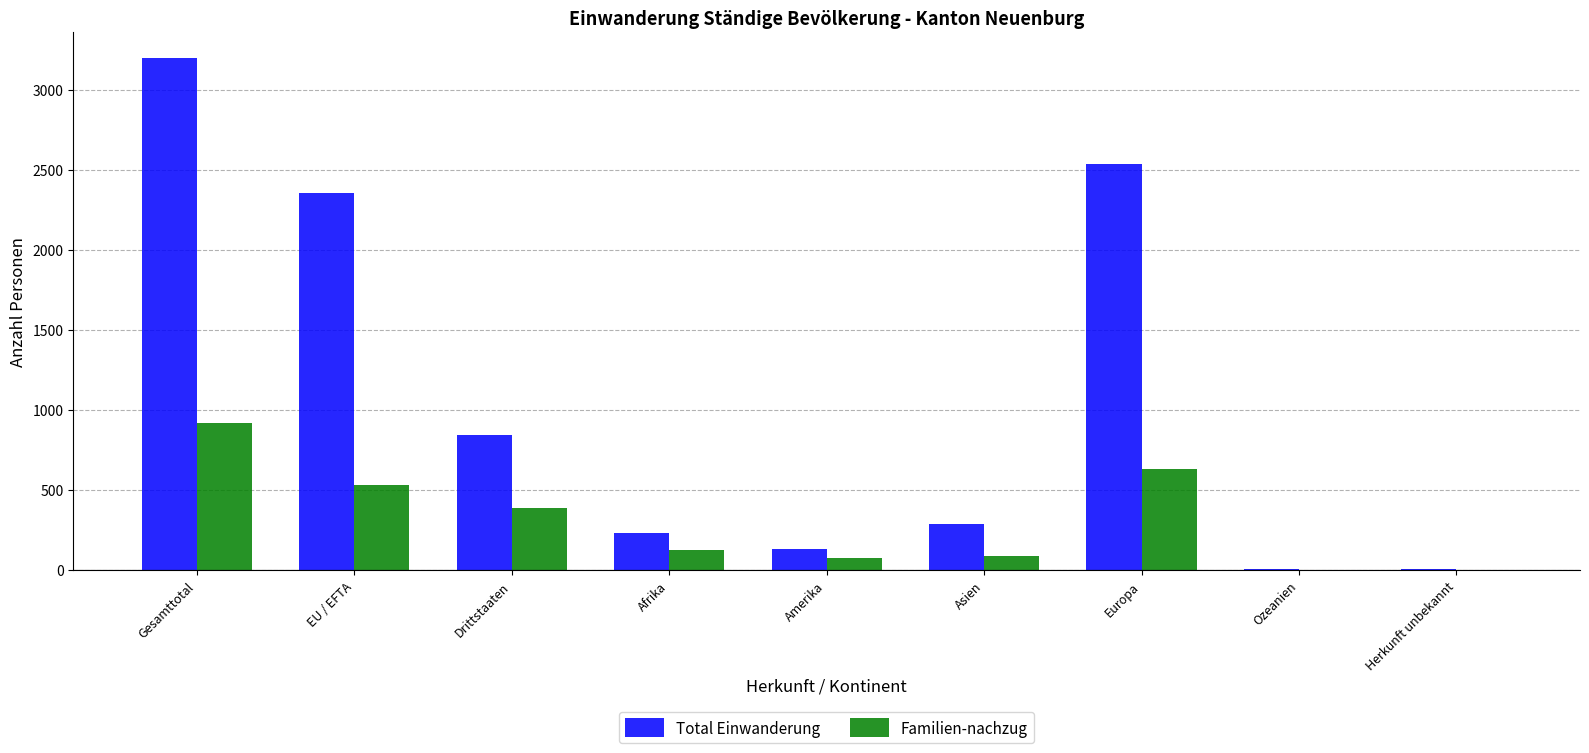

What is the greatest value displayed?

3200